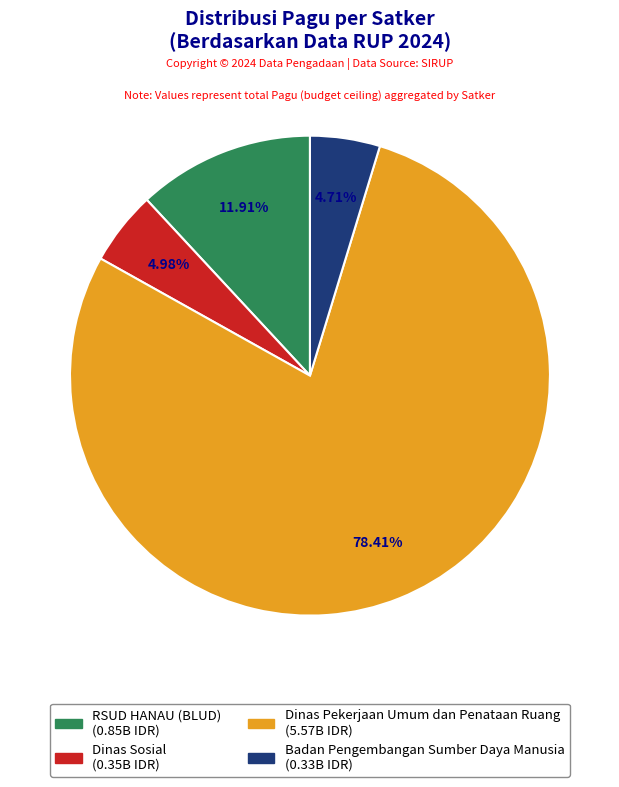

Is the sum of Badan Pengembangan Sumber Daya Manusia and Dinas Pekerjaan Umum dan Penataan Ruang greater than half?

Yes